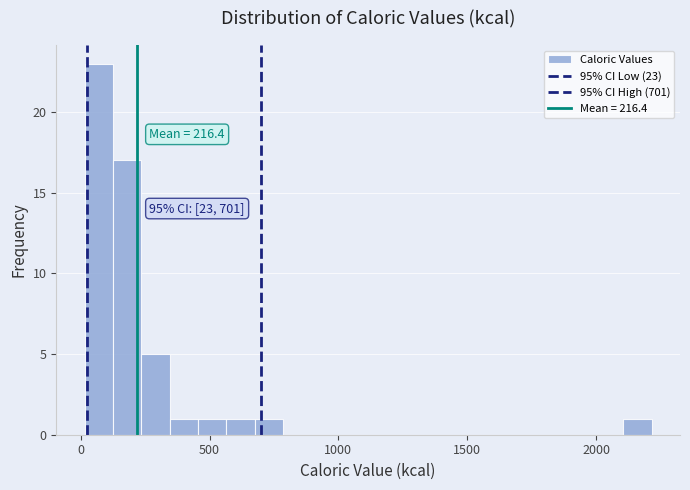

Around what value on the x-axis is the tallest bar? Give the approximate position of its centre, as read against the axis.

50